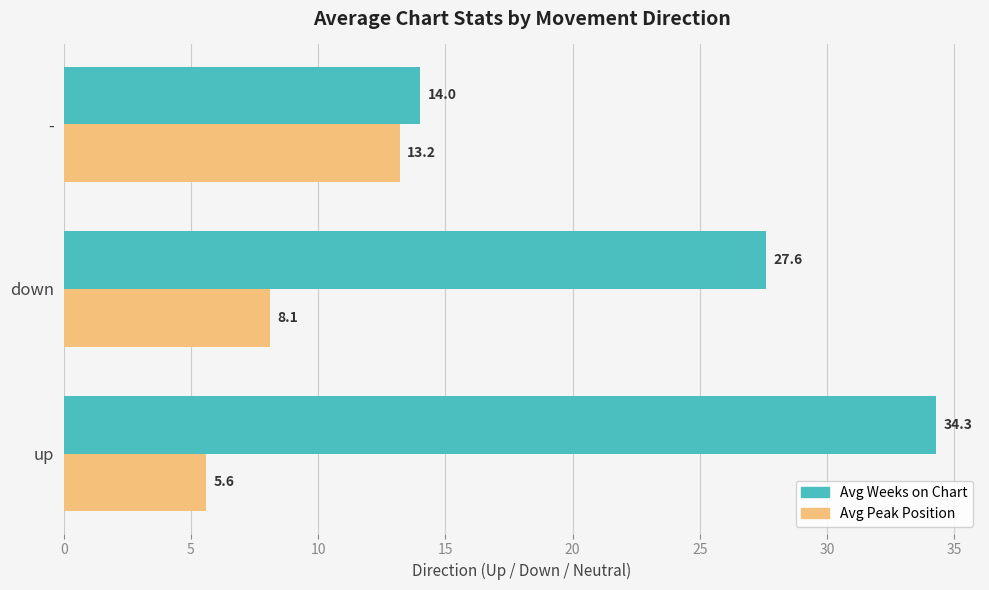

At how many categories does at least one series exceed 16?

2